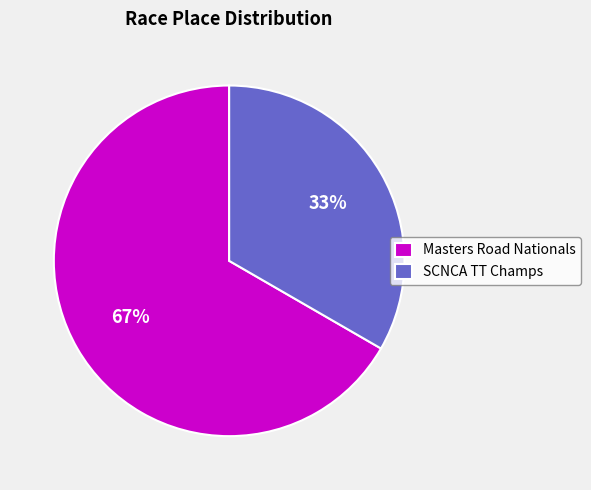

To the nearest percent, what portion does SCNCA TT Champs represent?

33%